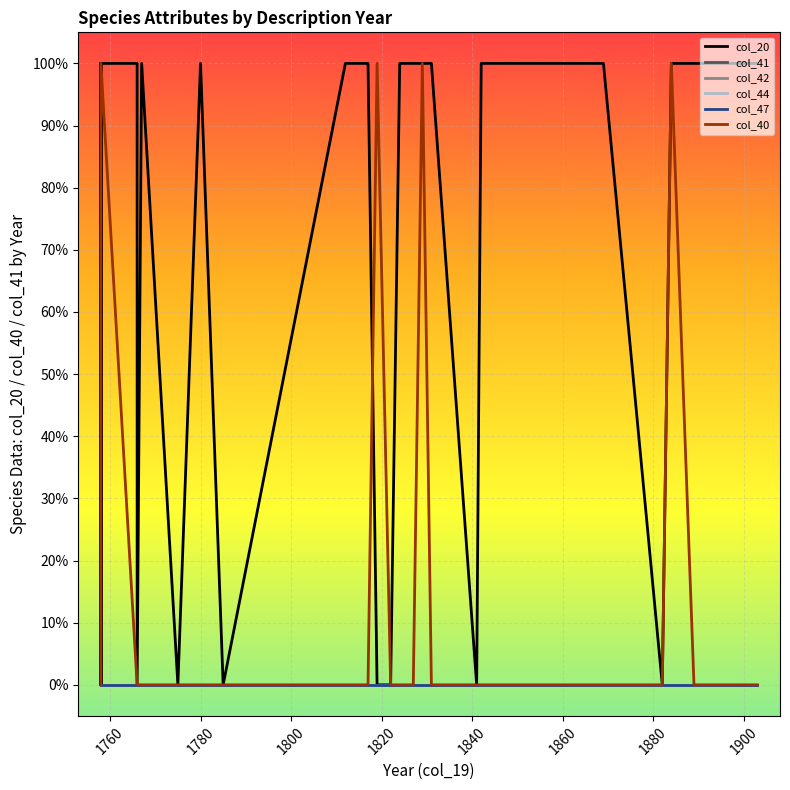

True or false: col_41 and col_20 cross at least once.

False